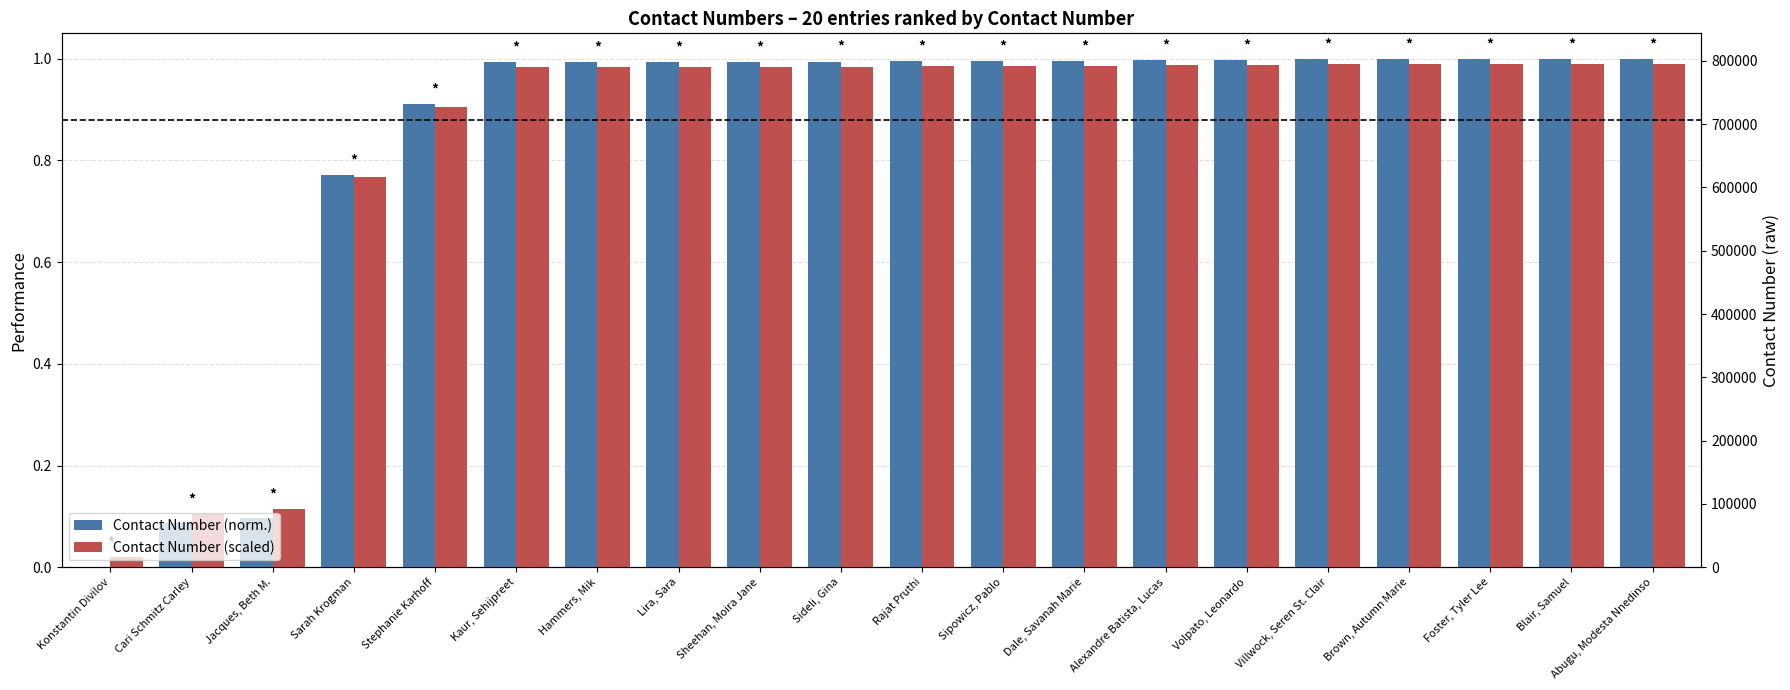

At which category does the chart reach its peak across all series?

Abugu, Modesta Nnedinso